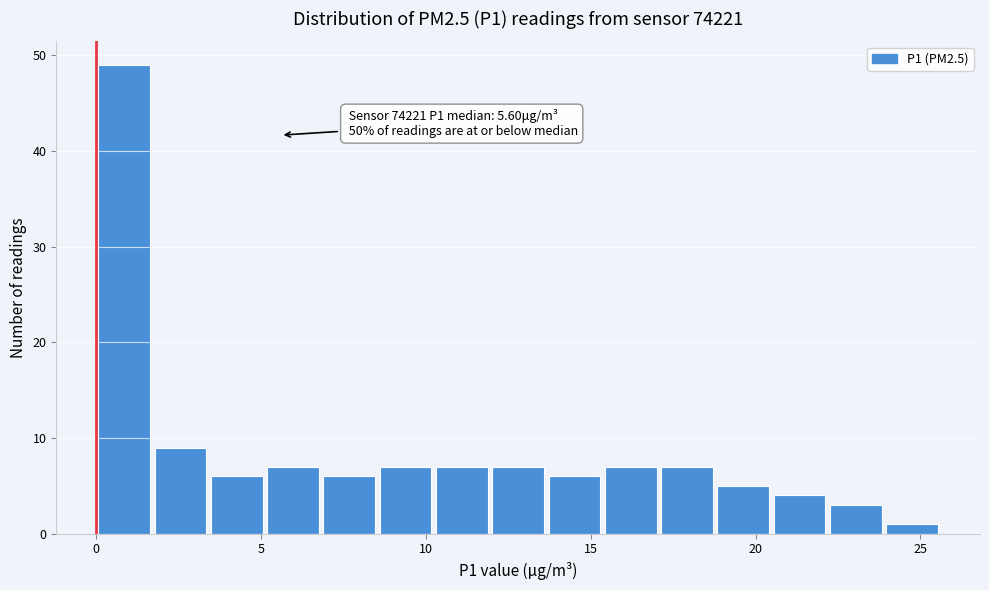

Read against the x-axis, roughly where is the centre of the tallest bar?

1.0